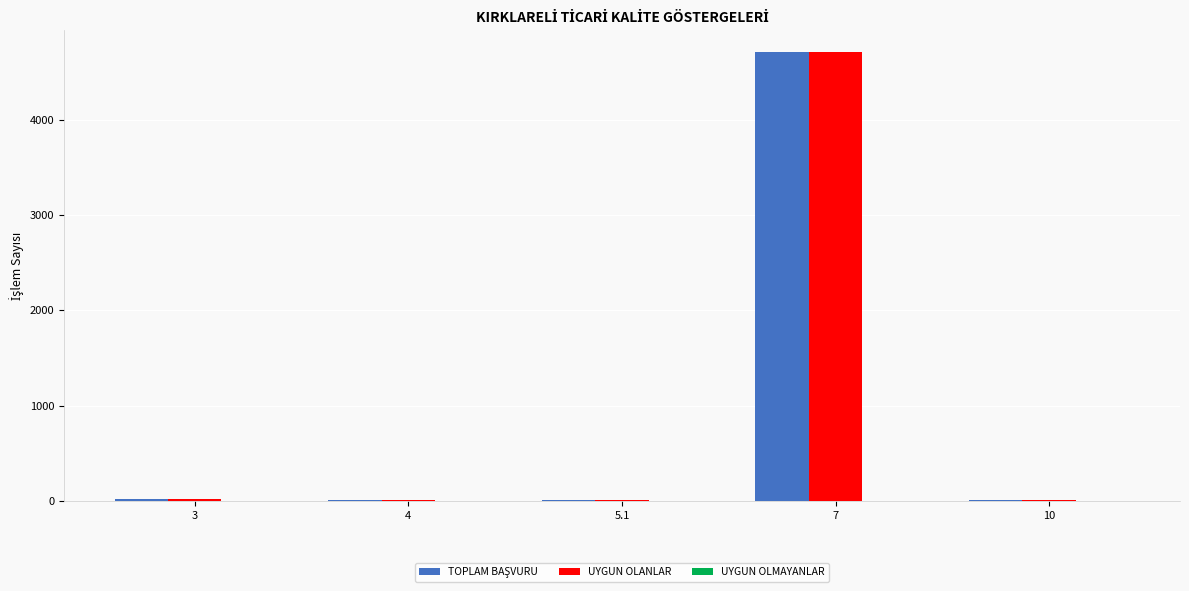

At which category is the sum across all series the highest?

7